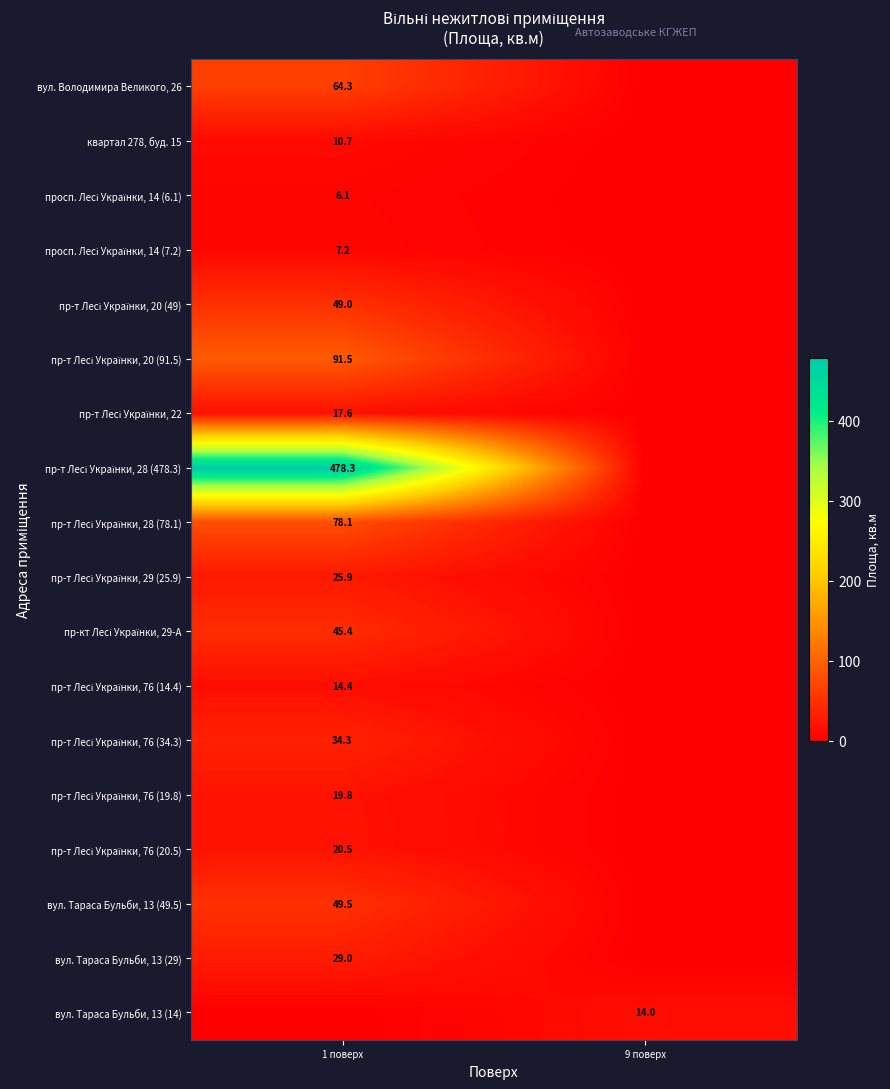

Which has a higher value, 9 поверх or 1 поверх?

1 поверх